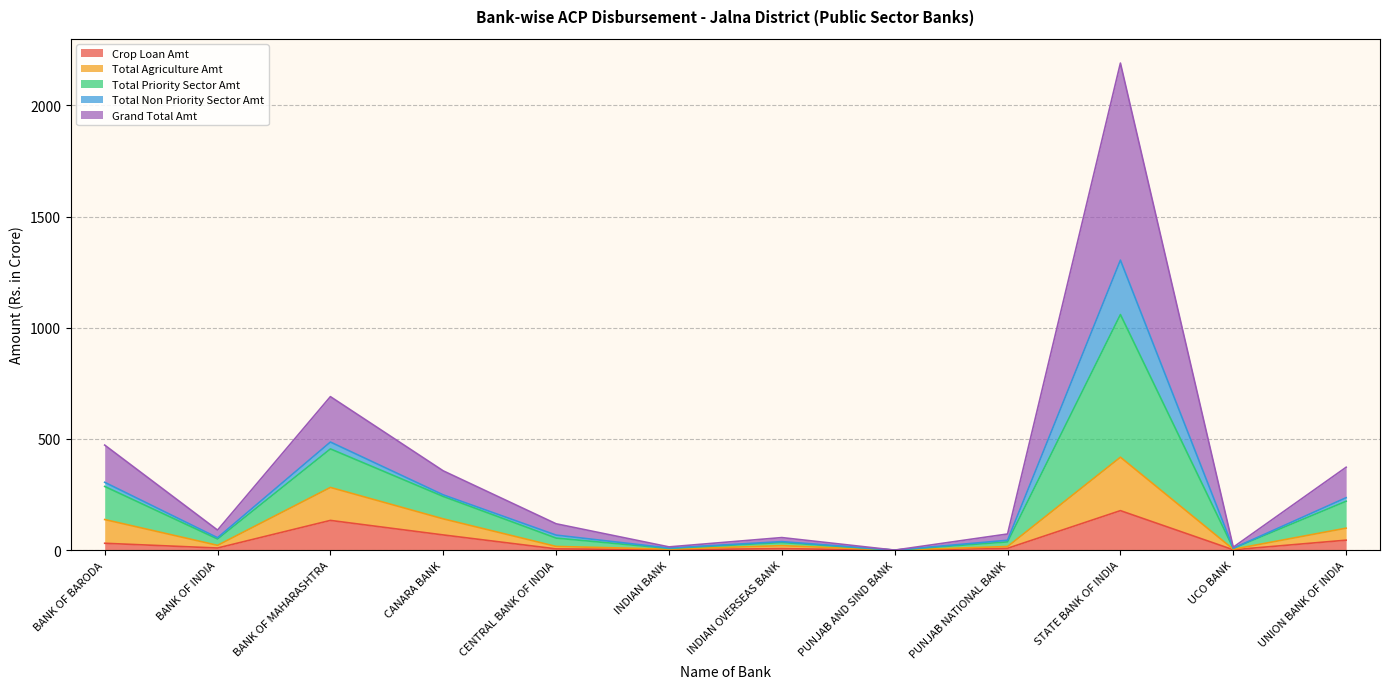

List the labels in order of Crop Loan Amt value, smallest first.

PUNJAB AND SIND BANK, UCO BANK, INDIAN BANK, CENTRAL BANK OF INDIA, INDIAN OVERSEAS BANK, PUNJAB NATIONAL BANK, BANK OF INDIA, BANK OF BARODA, UNION BANK OF INDIA, CANARA BANK, BANK OF MAHARASHTRA, STATE BANK OF INDIA